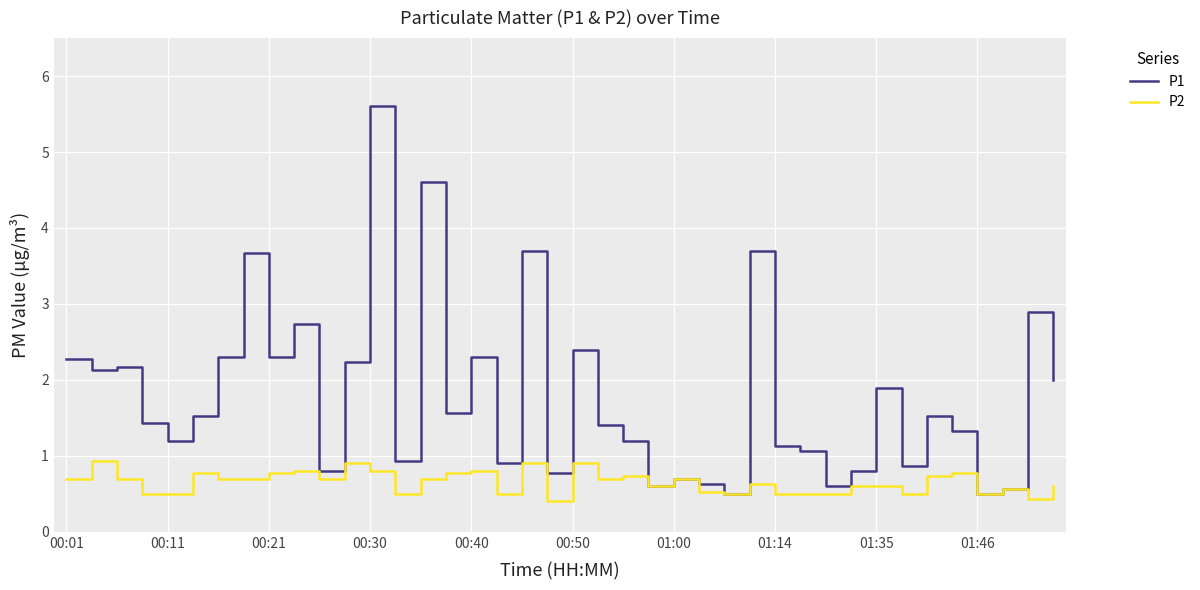

What is the difference between the maximum and minimum values in the P2 series?

0.5